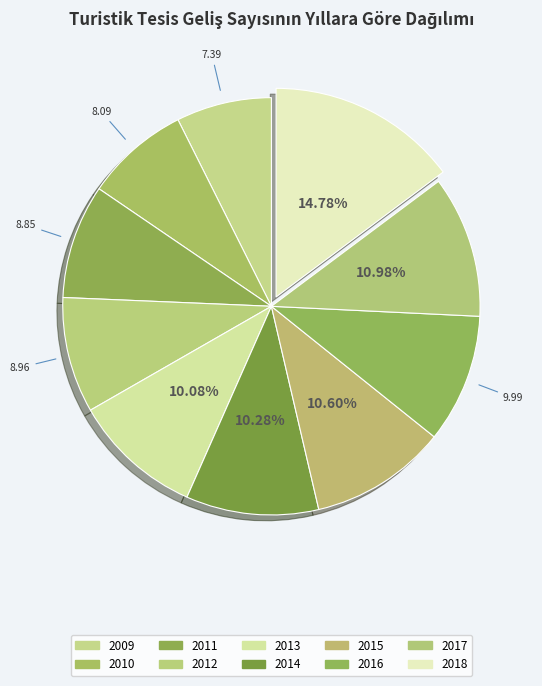

The 2011 slice represents 1% of the pie. True or false?

False